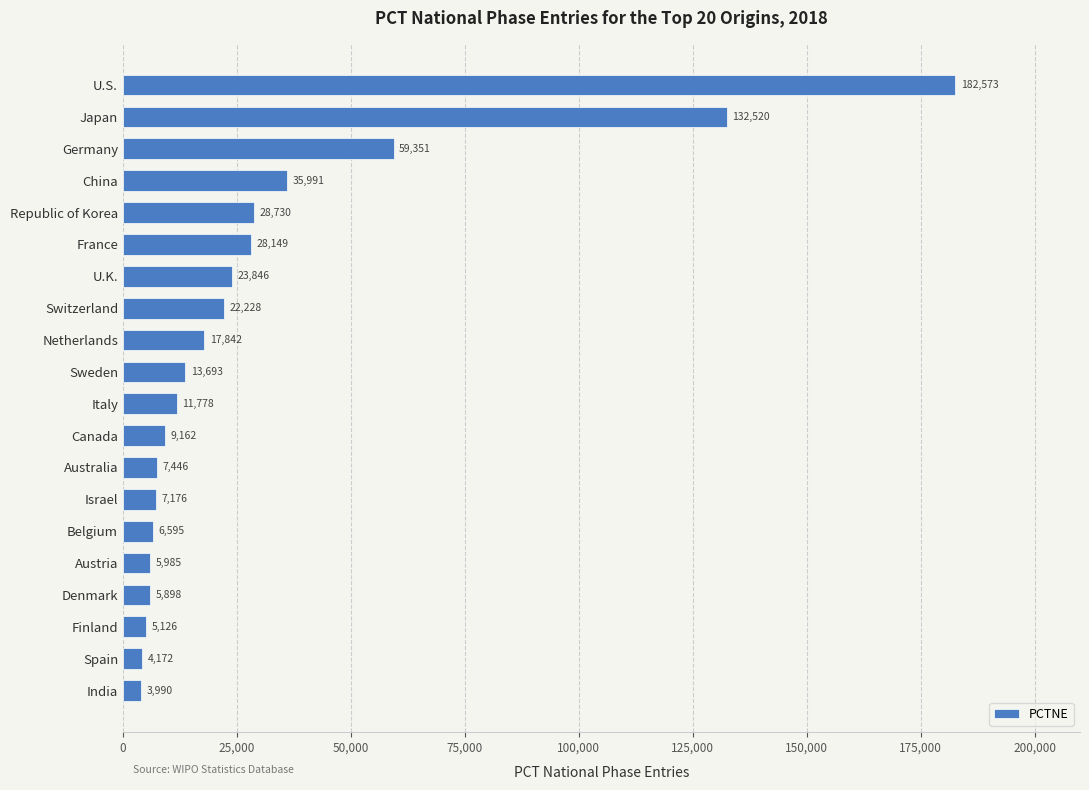

How many data points are less than 13693?

10